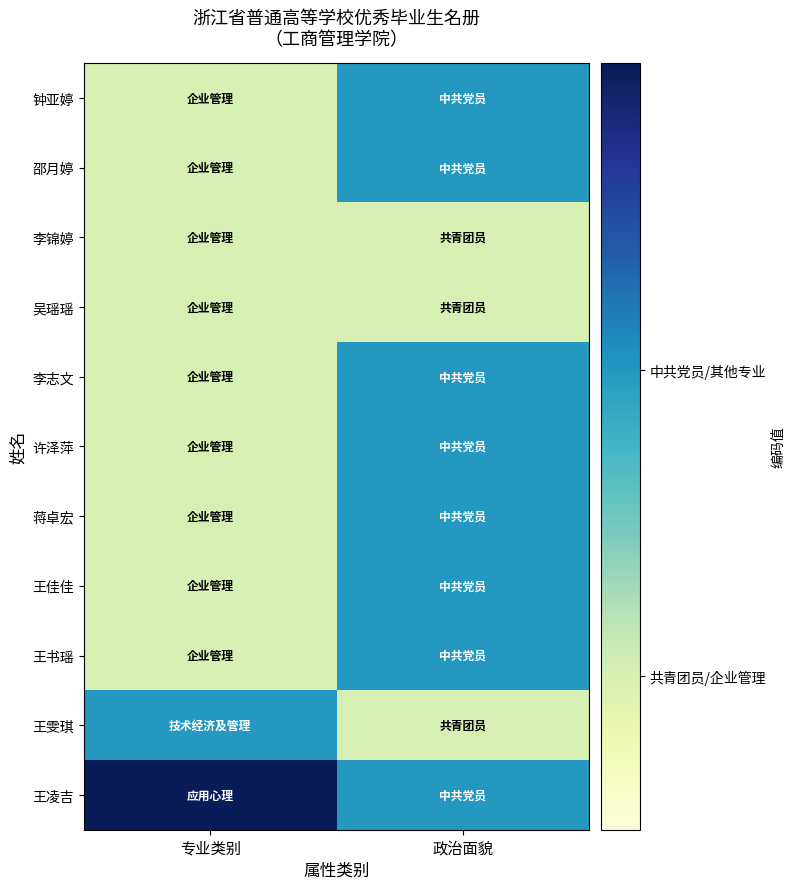

Which has a higher value, 政治面貌 or 专业类别?

政治面貌